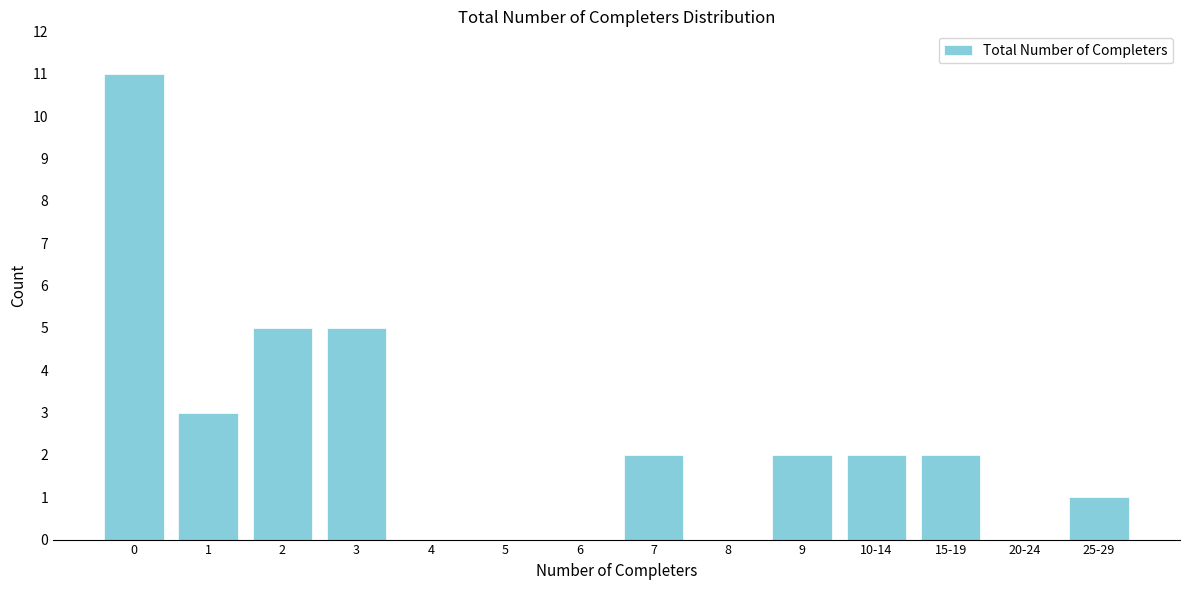

What is the greatest value displayed?

11